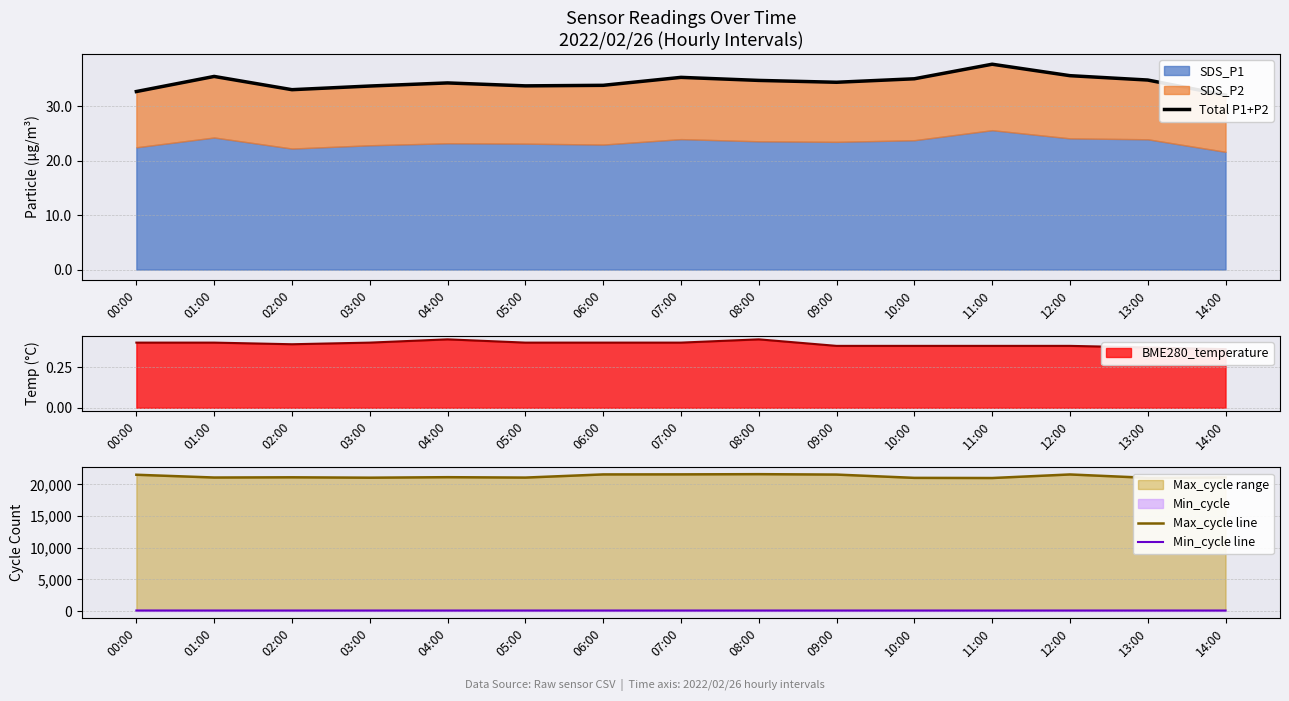

Reading left to right, what are all the values shown in this chart?

Total P1+P2: 00:00=32.7	01:00=35.4	02:00=33.0	03:00=33.7	04:00=34.2	05:00=33.7	06:00=33.8	07:00=35.3	08:00=34.7	09:00=34.4	10:00=35.0	11:00=37.7	12:00=35.6	13:00=34.8	14:00=32.0
Max_cycle line: 00:00=21535.0	01:00=21098.0	02:00=21131.0	03:00=21071.0	04:00=21150.0	05:00=21088.0	06:00=21588.0	07:00=21596.0	08:00=21628.0	09:00=21562.0	10:00=21043.0	11:00=21019.0	12:00=21581.0	13:00=21046.0	14:00=21110.0
Min_cycle line: 00:00=89.0	01:00=86.0	02:00=86.0	03:00=86.0	04:00=85.0	05:00=86.0	06:00=86.0	07:00=86.0	08:00=86.0	09:00=86.0	10:00=86.0	11:00=85.0	12:00=86.0	13:00=87.0	14:00=85.0